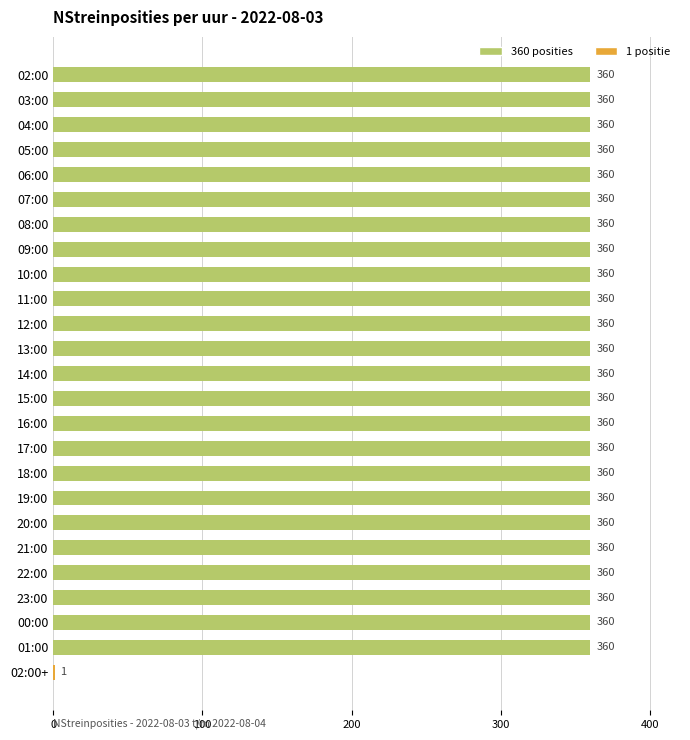

What is the maximum value shown in the chart?

360